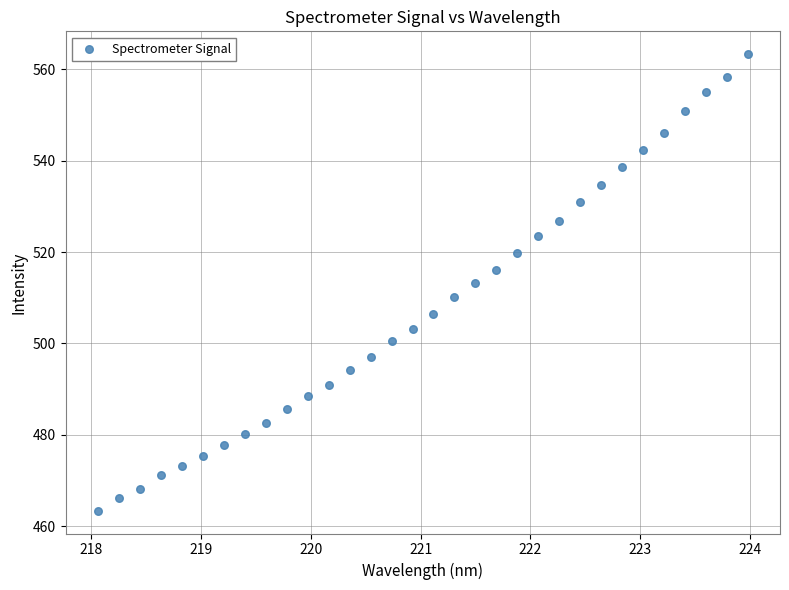

What is the range of Y values (max minus min)?

100.0